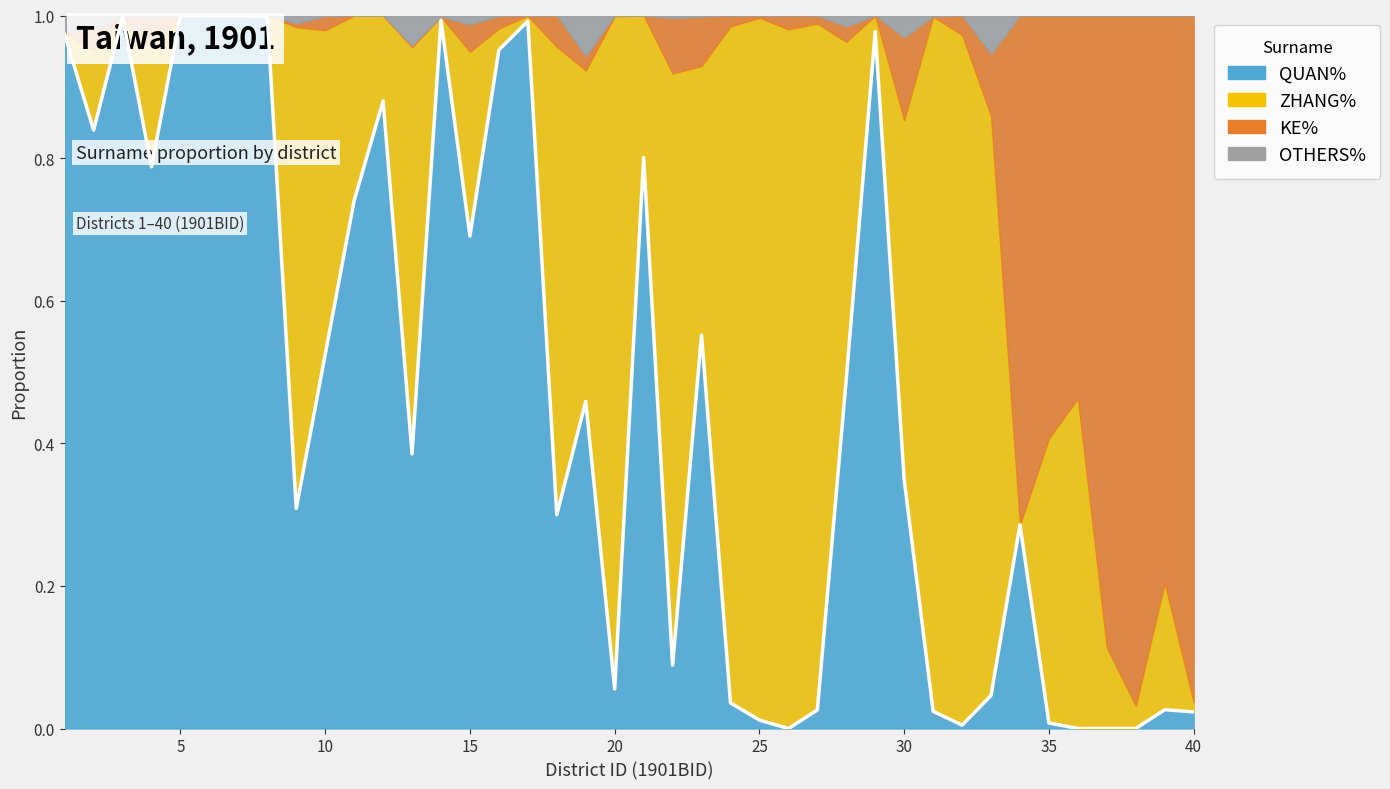

True or false: OTHERS% and KE% cross at least once.

True